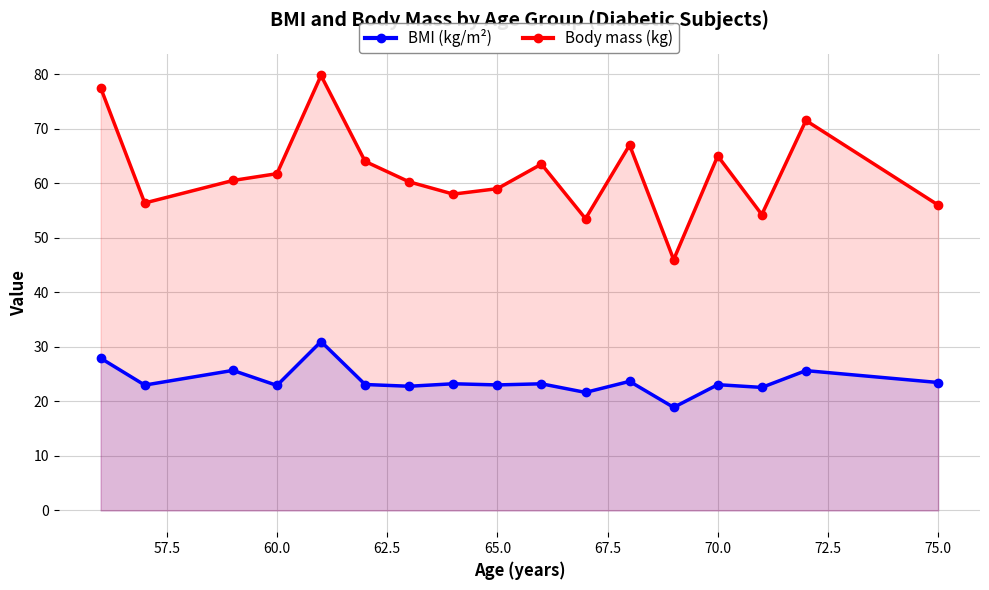

What is the value of the Body mass (kg) point at the 5th from the left?

79.8